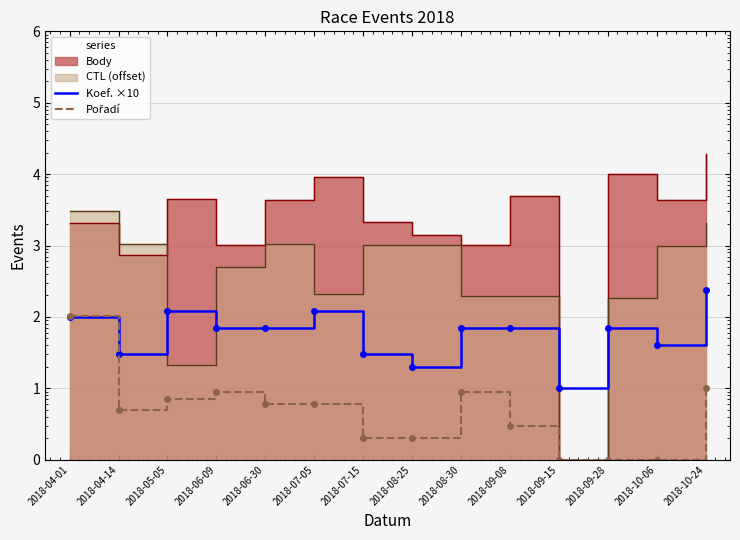

Which has a higher value, 2018-07-15 or 2018-09-28?

2018-09-28